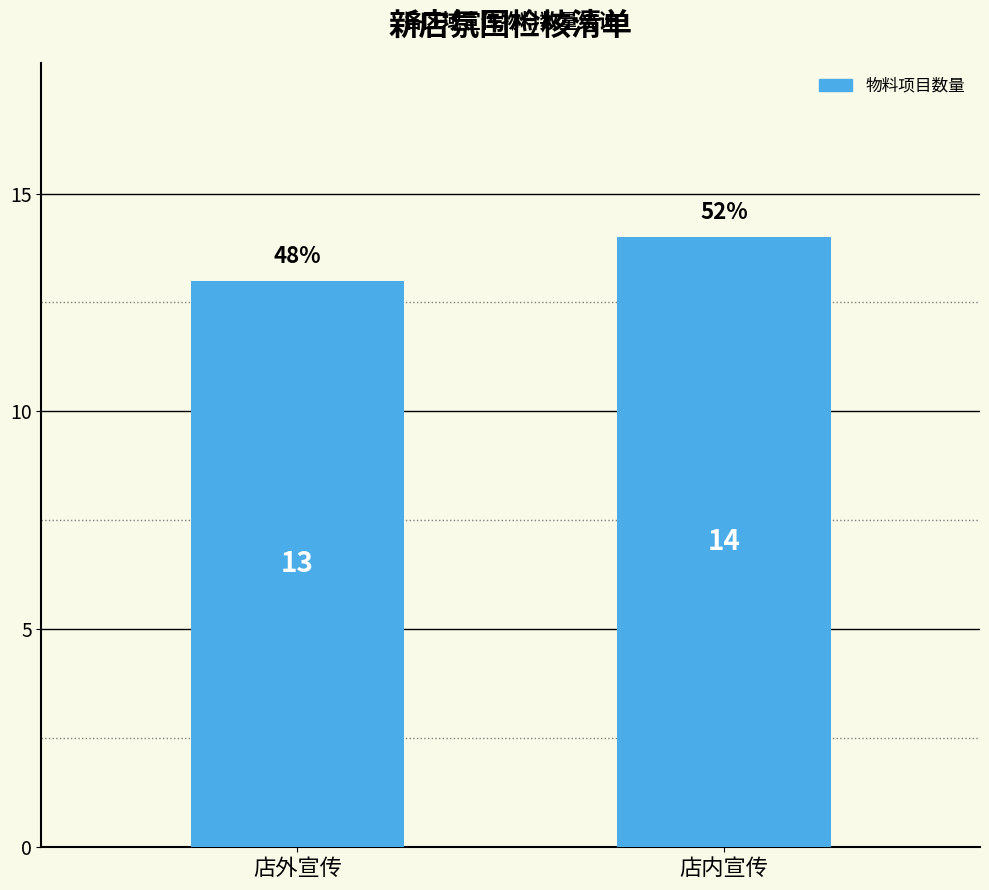

The value at 店内宣传 is 14. True or false?

True